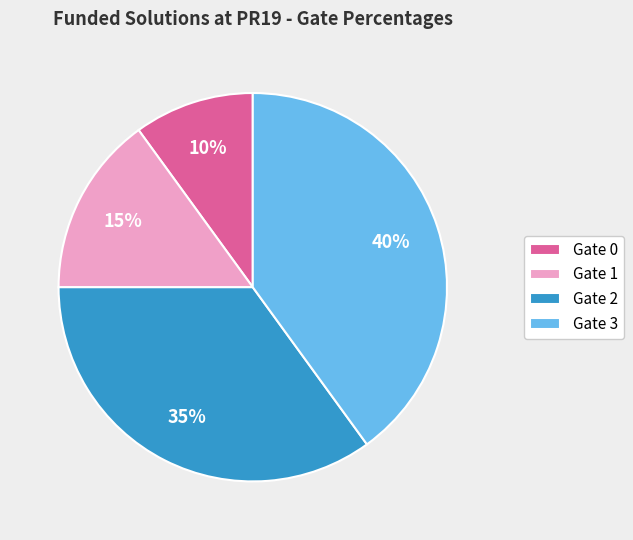

Which category has the smallest portion of the pie?

Gate 0